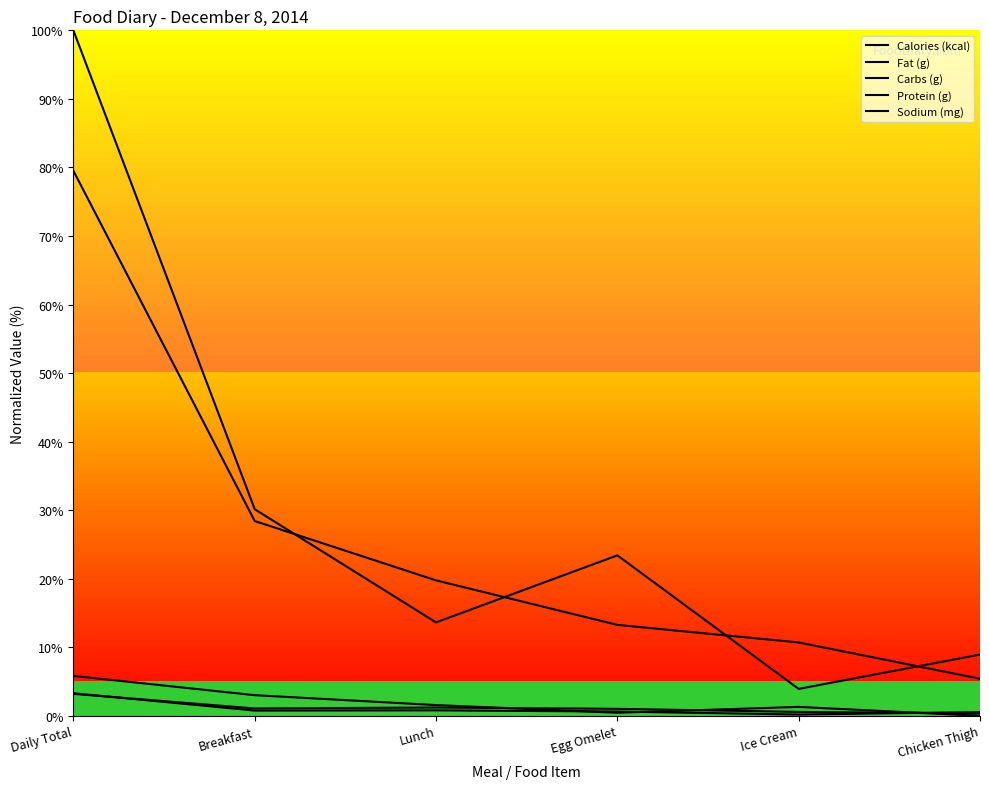

Which label corresponds to the largest value in the chart?

Daily Total